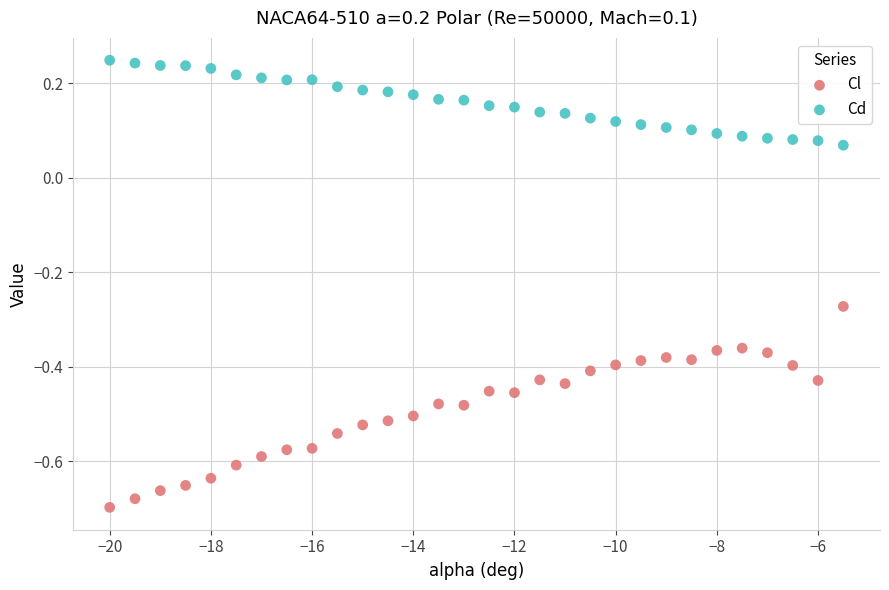

Which series contains the highest Y value?

Cd